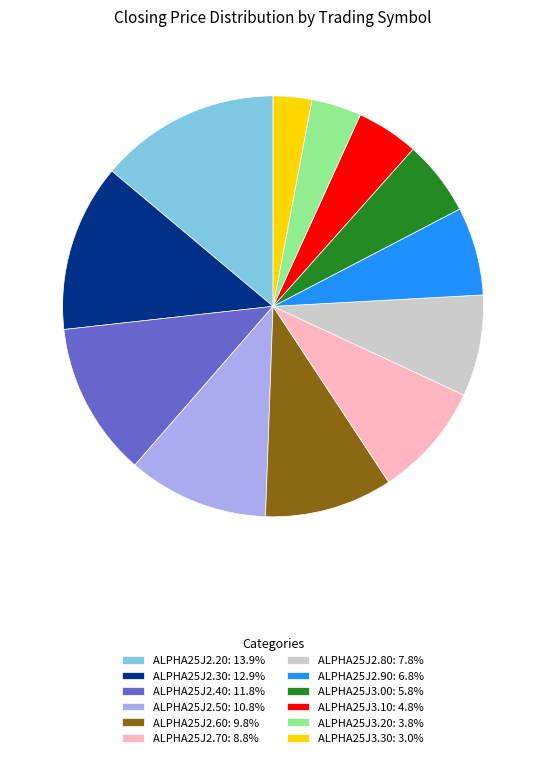

How many slices are in this pie chart?

12